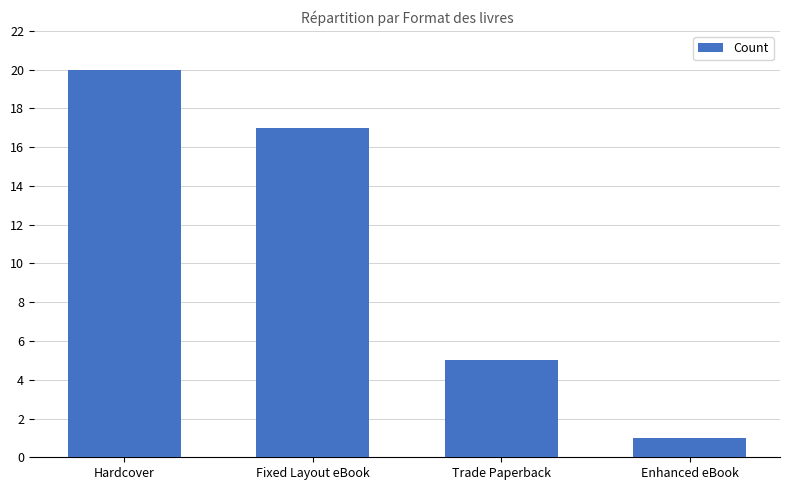

What is the value of the 1st bar from the left?

20